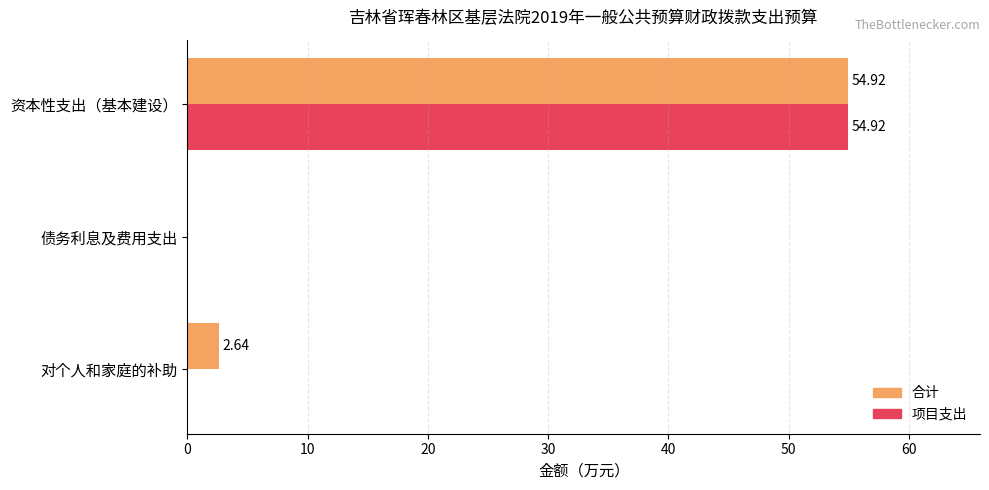

What is the average value of the 项目支出 series?

18.3